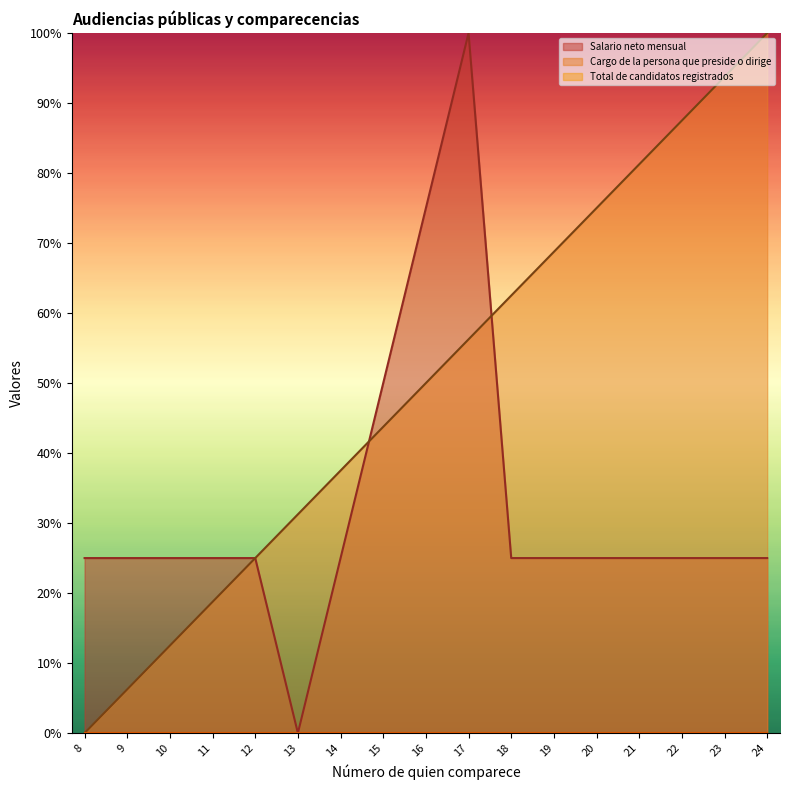

True or false: Cargo de la persona que preside o dirige has more than 2 interior local peaks.

False